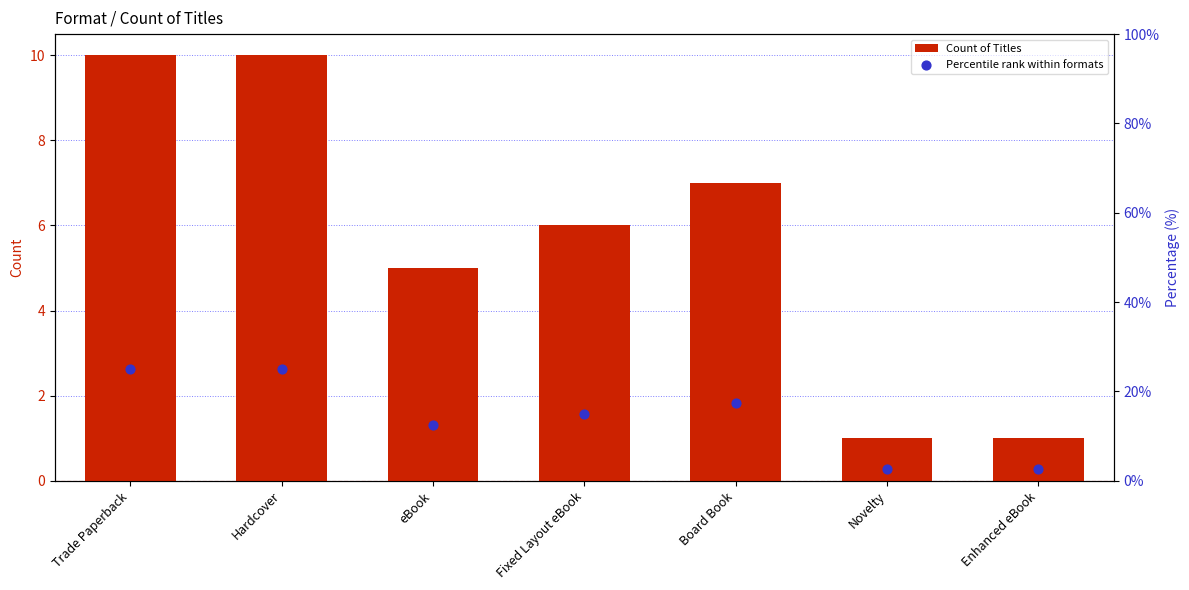

At which category is the sum across all series the highest?

Trade Paperback